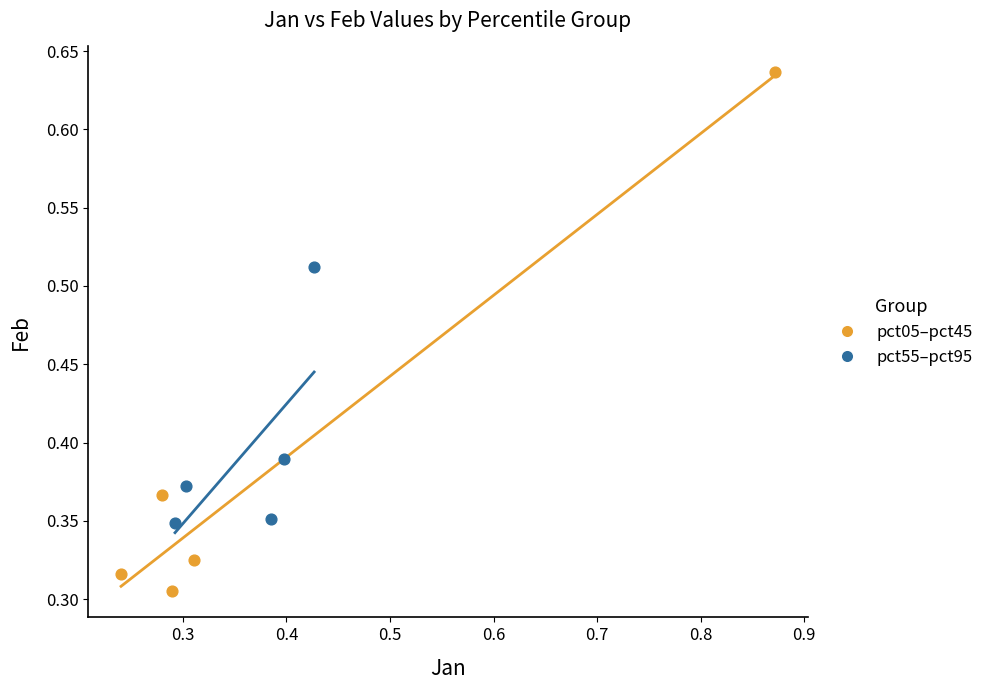

Which series contains the highest Y value?

pct05–pct45